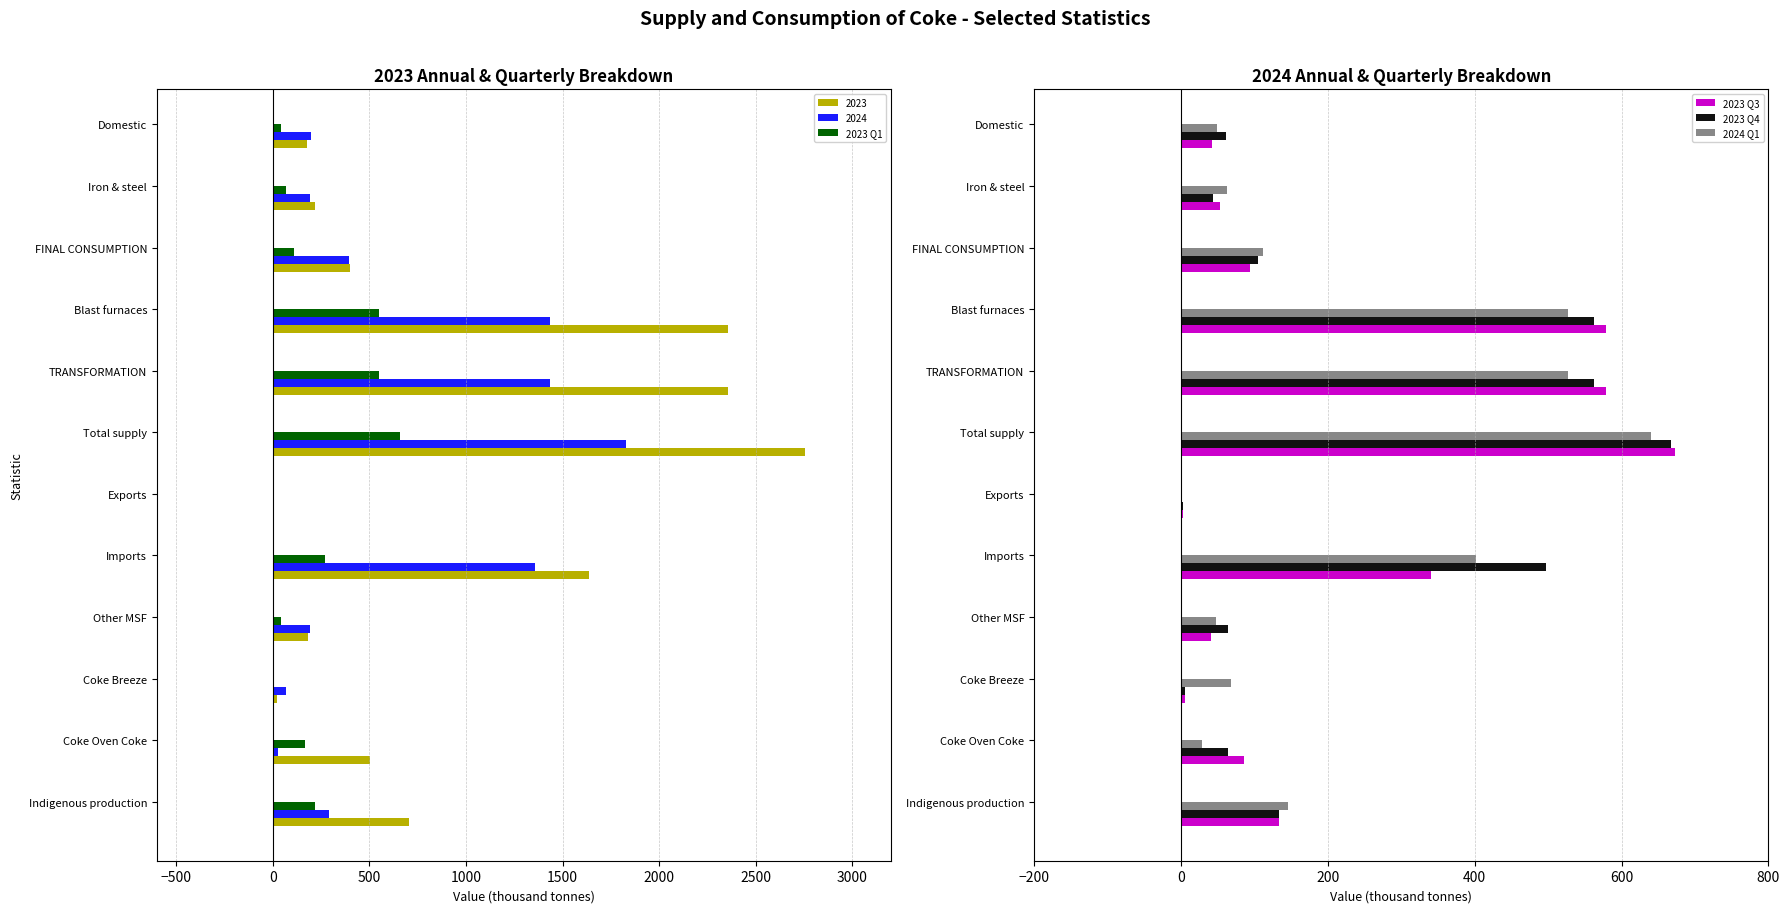

The value of 2023 Q3 at Coke Breeze is 5.5. True or false?

True